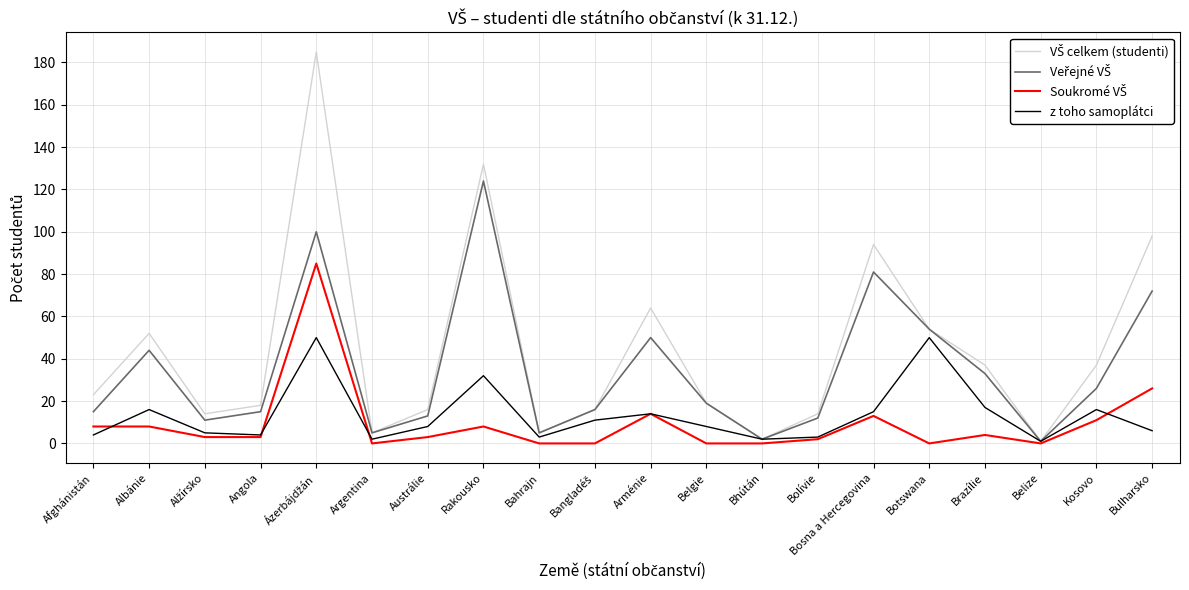

What is the spread (max minus min) of values at Rakousko?

124